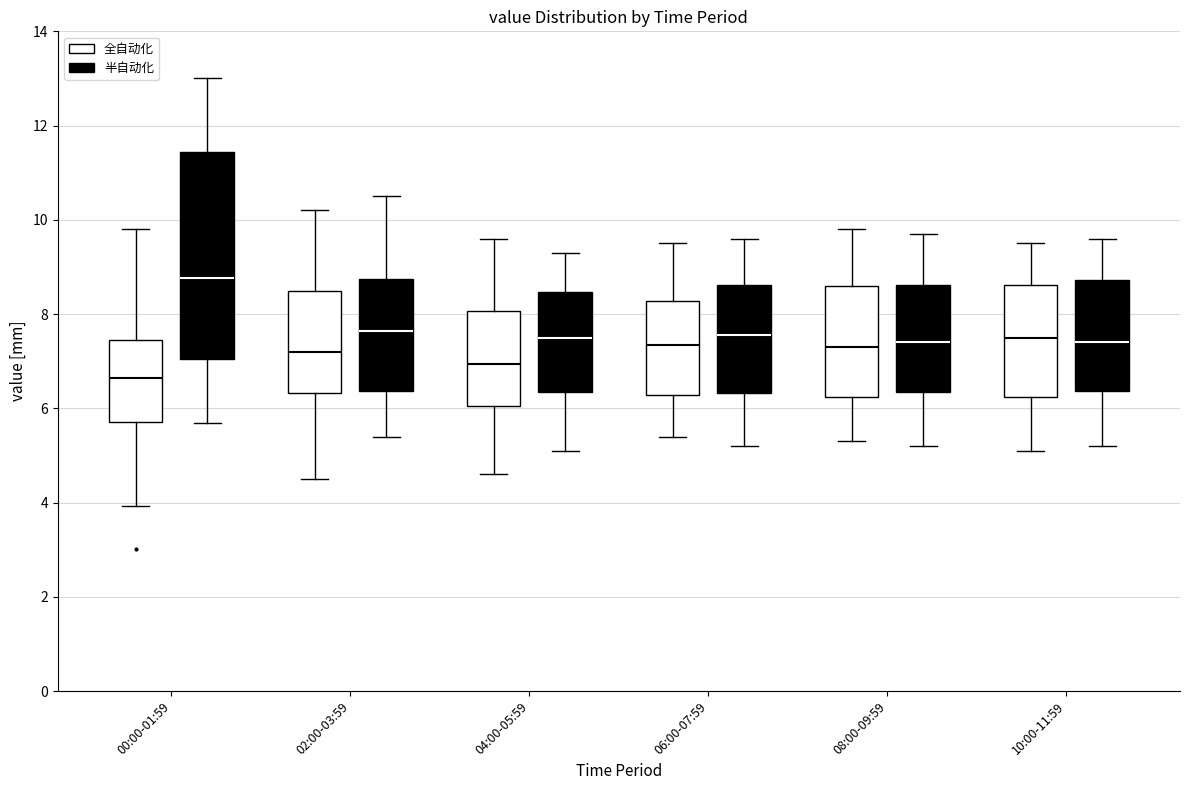

Where does the median line of the box for 00:00-01:59 (全自动化) sit on the y-axis? The values are not printed on the chart, so give them approximately, as read against the axis.

6.6